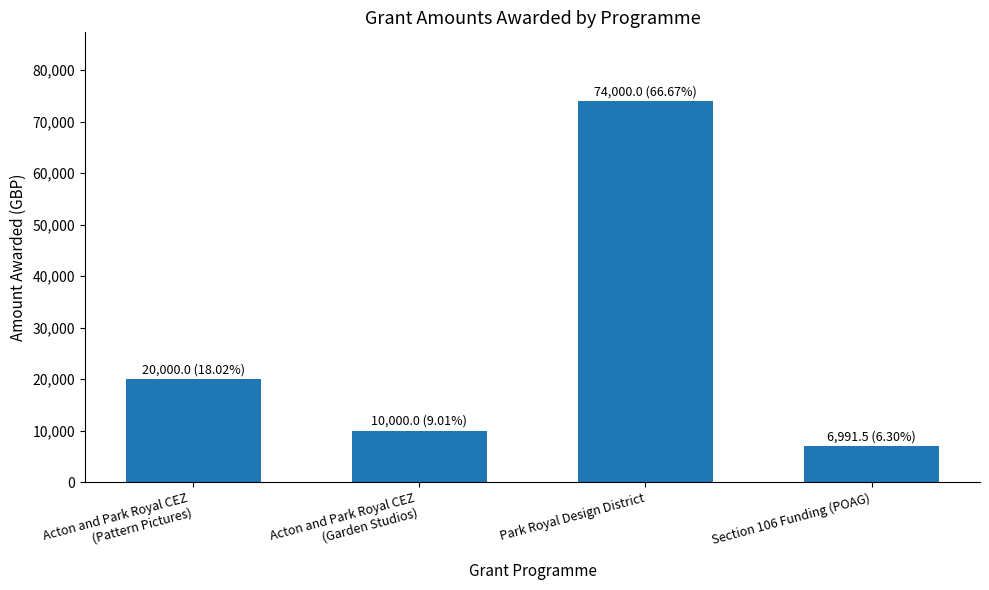

Rank the categories by value from lowest to highest.

Section 106 Funding (POAG), Acton and Park Royal CEZ
(Garden Studios), Acton and Park Royal CEZ
(Pattern Pictures), Park Royal Design District